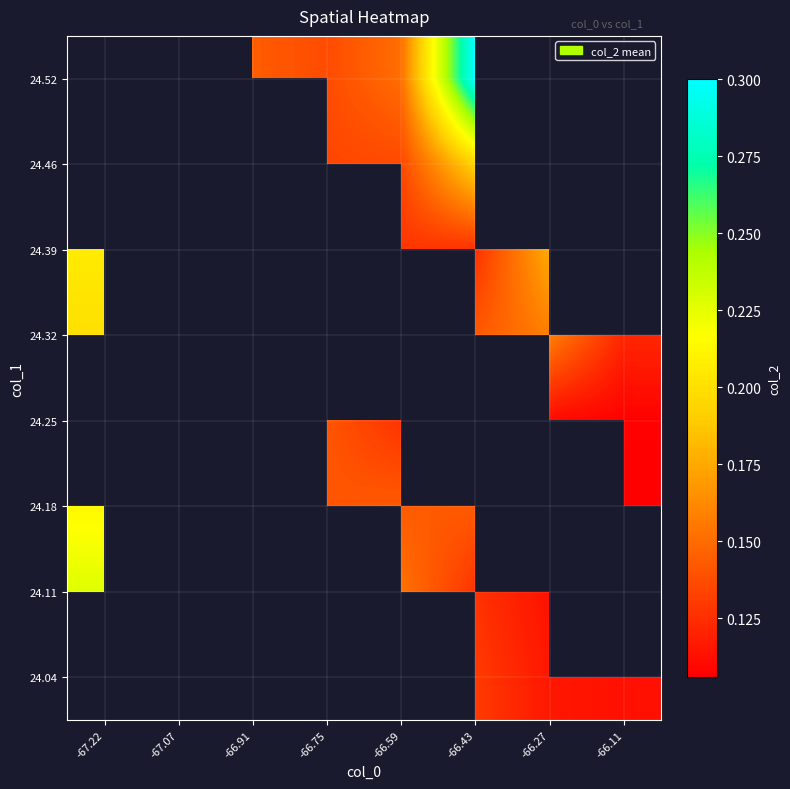

How many data points does each series have?

8